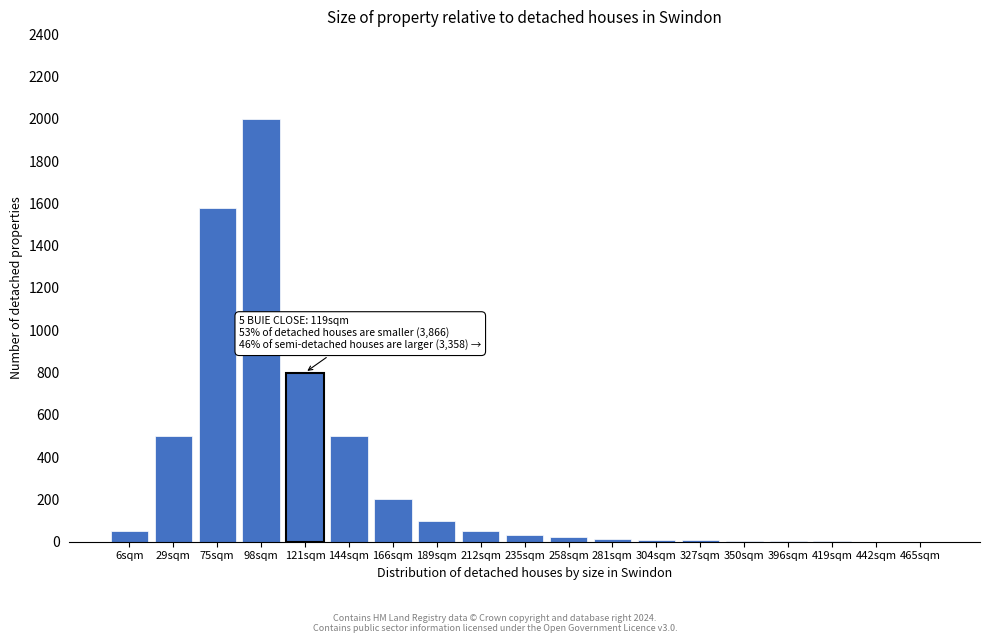

Where is the data nearest to the value 1000?

121sqm